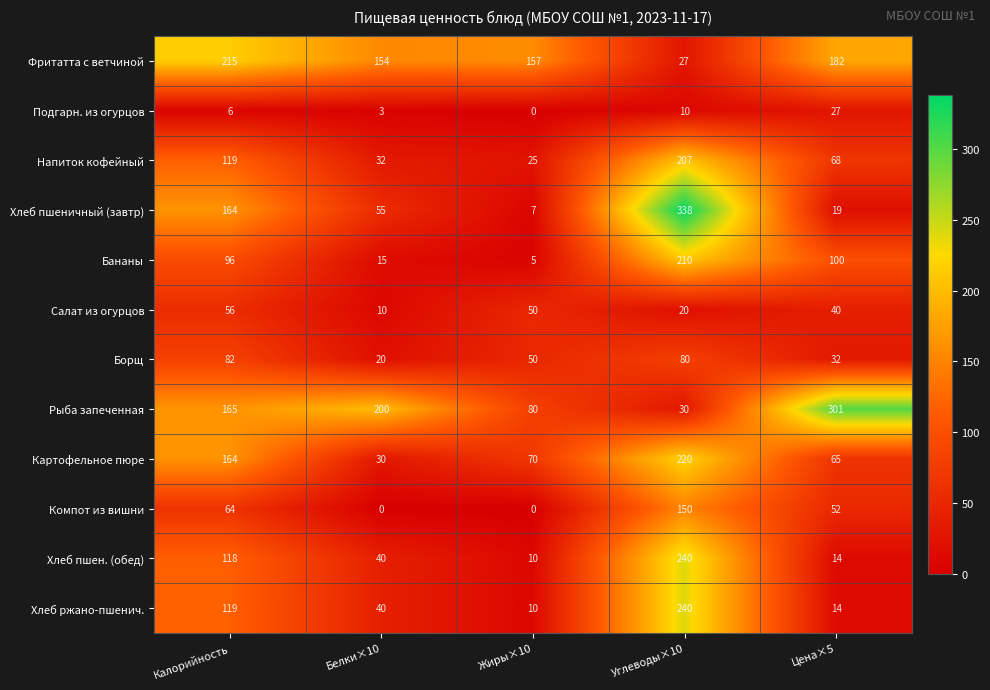

What is the difference between the maximum and minimum values in the Салат из огурцов series?

46